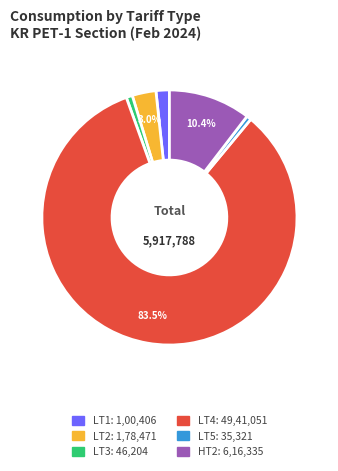

Count the number of slices in the pie.

6